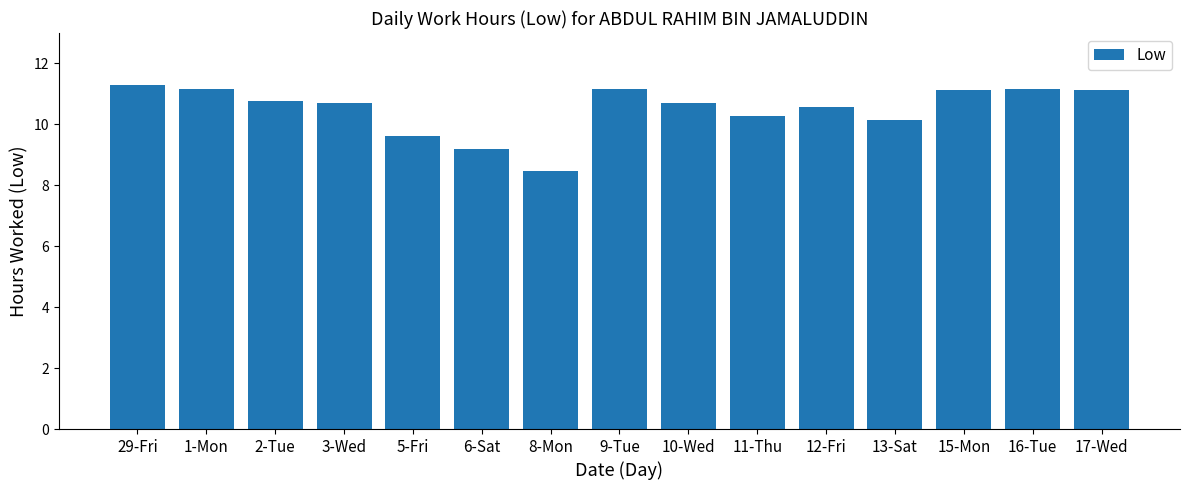

What is the value of the 5th bar from the left?

9.6